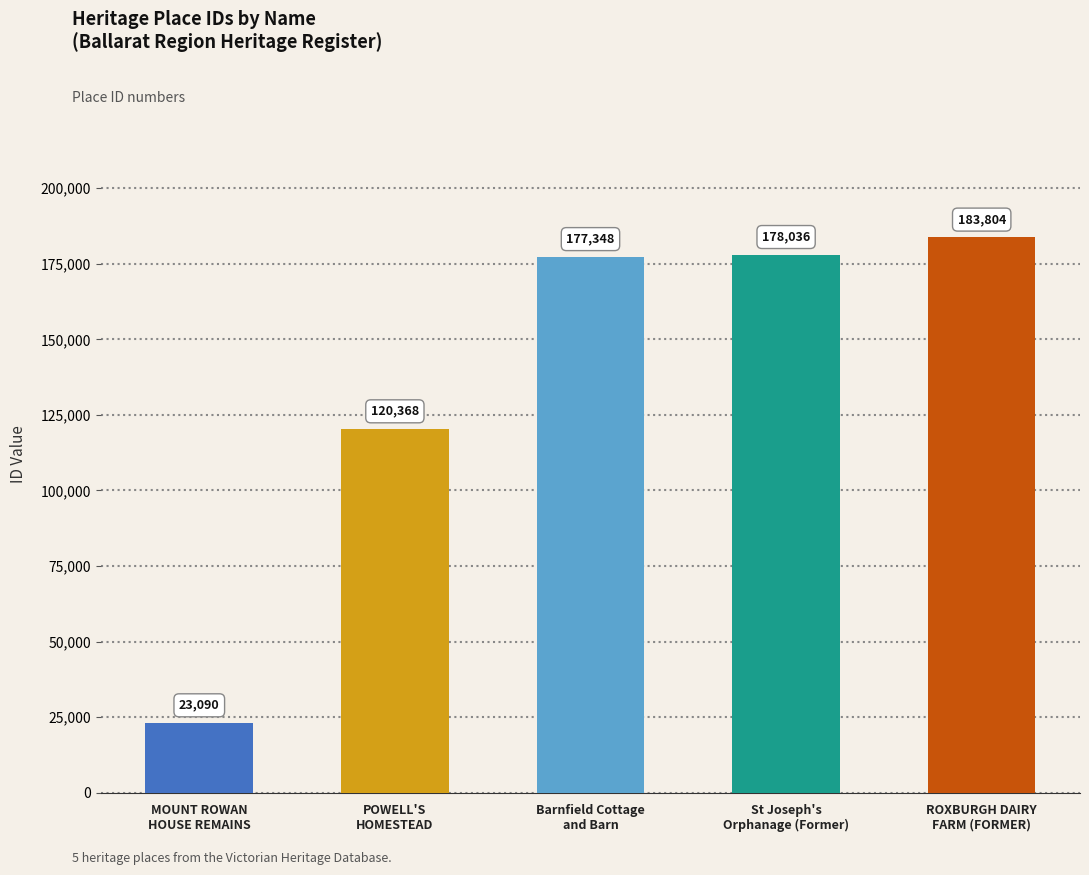

What is the value of the 4th bar from the left?

178036